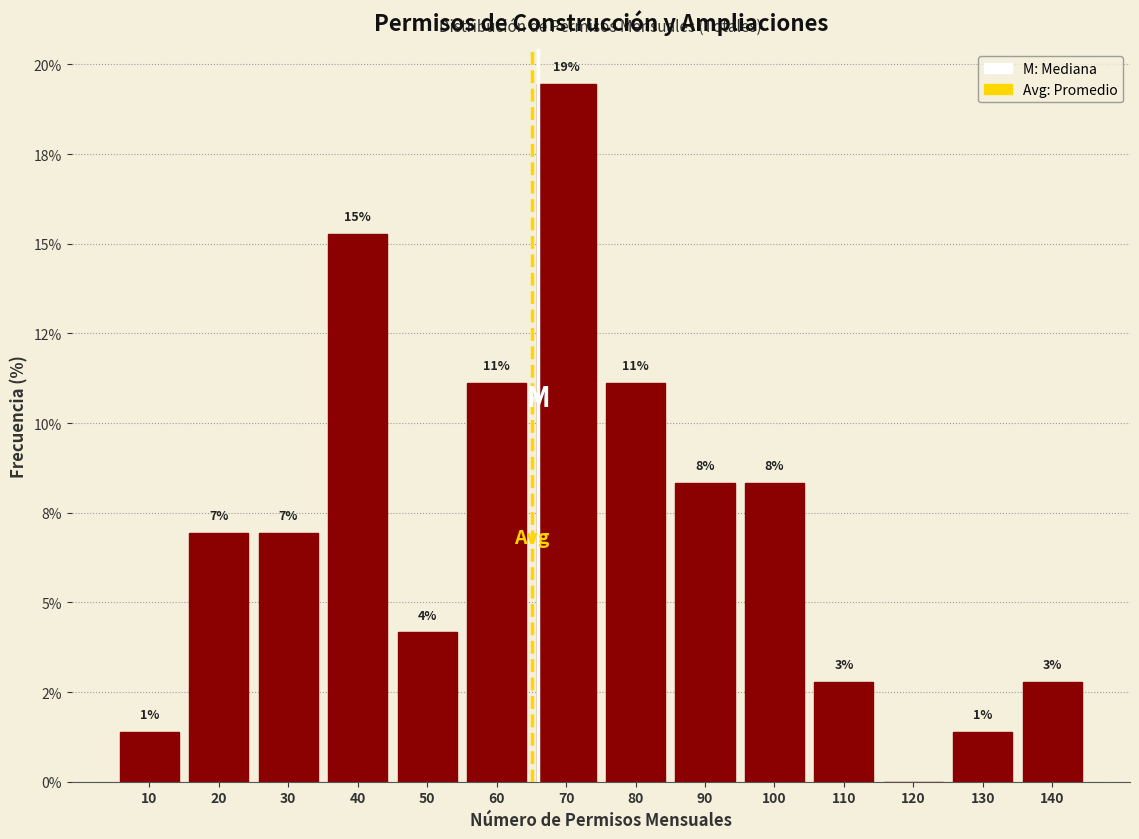

Are the bars horizontal?

No